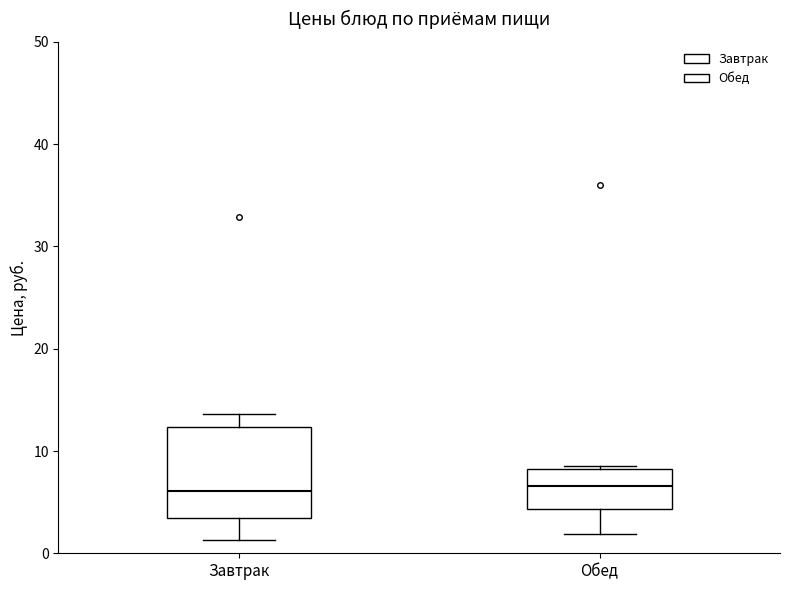

Reading left to right, transcribe this box plot: for each box, give where its median line is, the range the box spans, and where its two whiskers end, as read against the y-axis. The values are not printed on the chart, so give them approximately, as read against the axis.

Завтрак: median 6, box 3 to 12, whiskers 1 to 14
Обед: median 7, box 4 to 8, whiskers 2 to 9